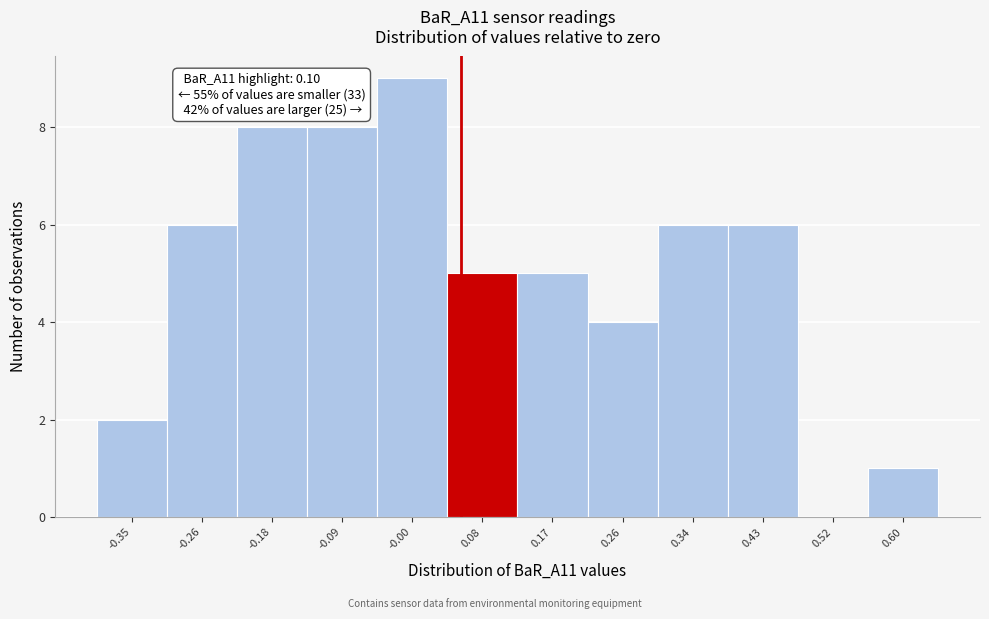

Reading left to right, what are all the values shown in this chart?

-0.35=2	-0.26=6	-0.18=8	-0.09=8	-0.00=9	0.08=5	0.17=5	0.26=4	0.34=6	0.43=6	0.52=0	0.60=1